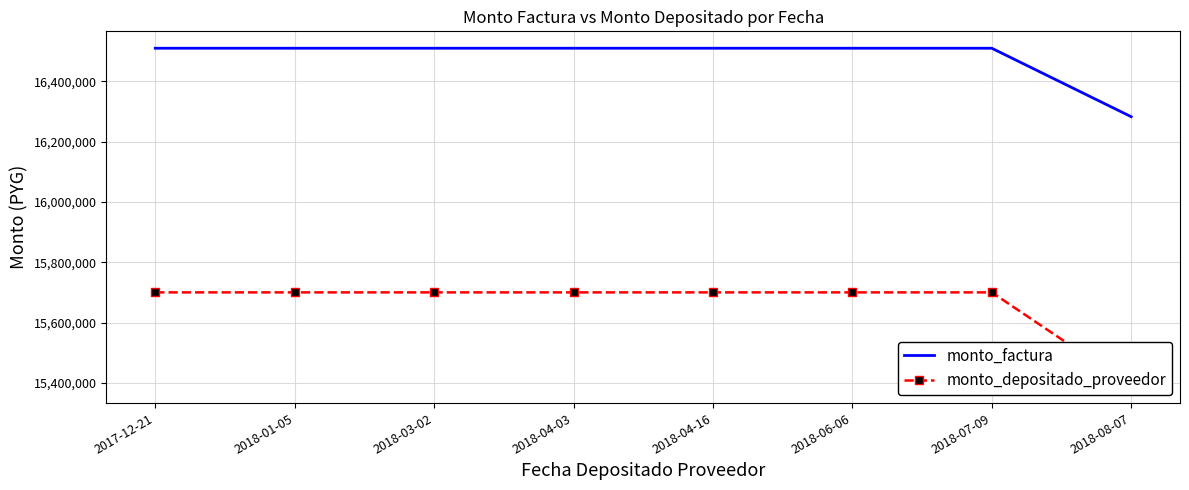

True or false: monto_factura has more than 2 points higher than both neighbors.

False